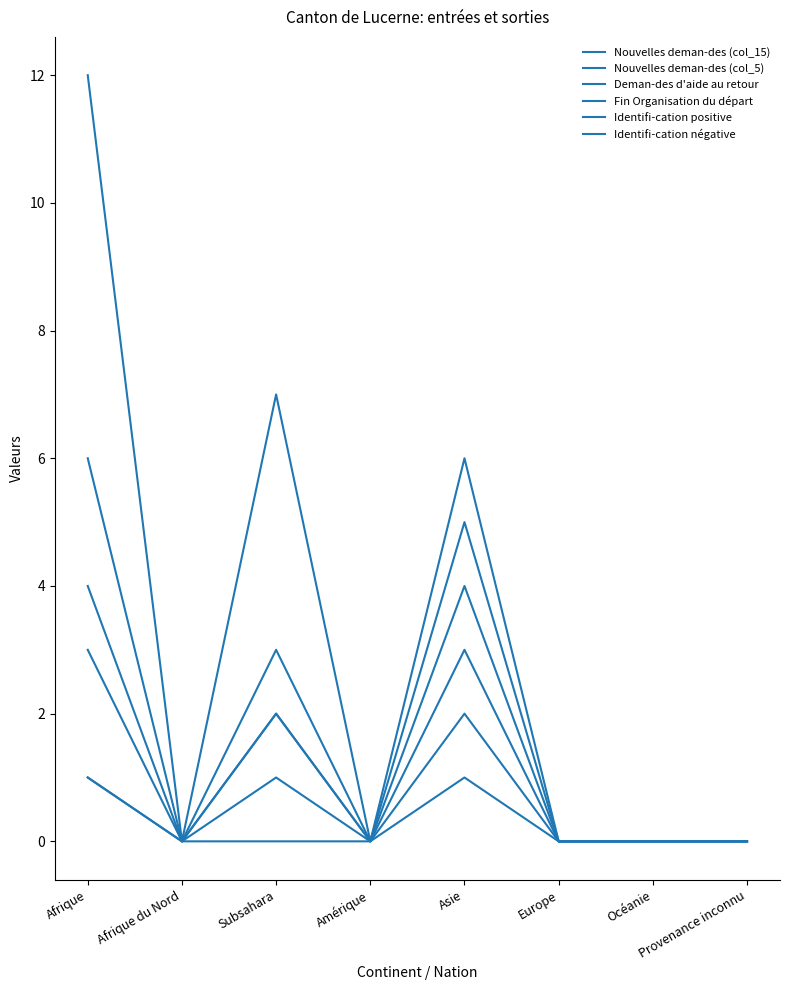

What is the label of the 1st point from the right?

Provenance inconnu